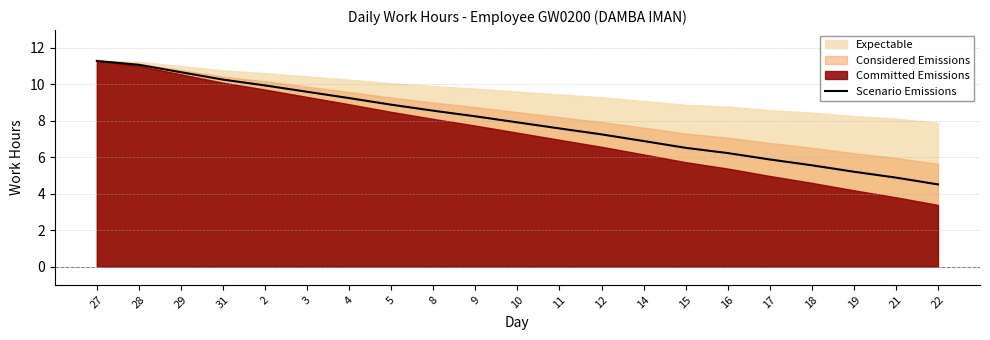

Does the chart display data point markers on the line(s)?

No